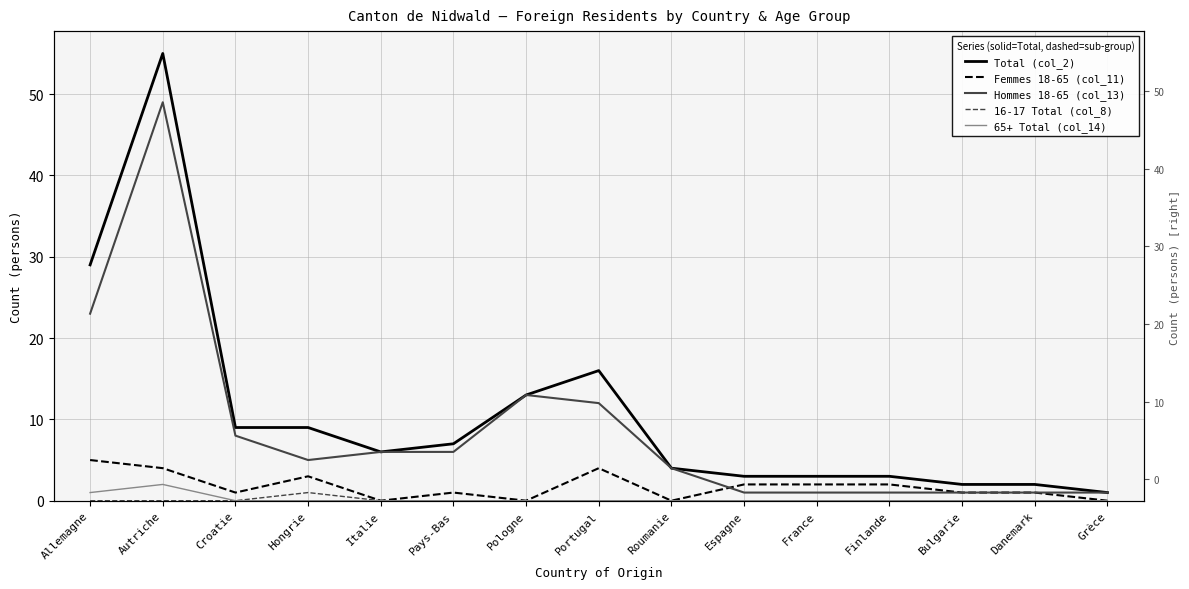

What is the spread (max minus min) of values at France?

3